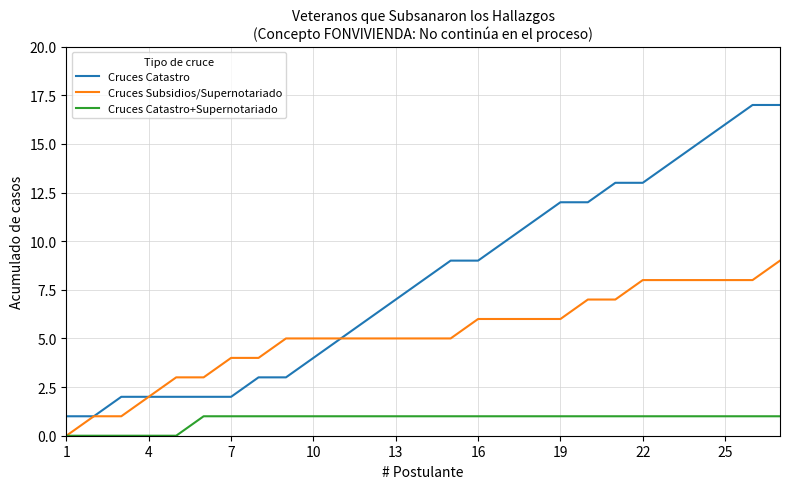

Rank the series by their maximum value, from lowest to highest.

Cruces Catastro+Supernotariado, Cruces Subsidios/Supernotariado, Cruces Catastro